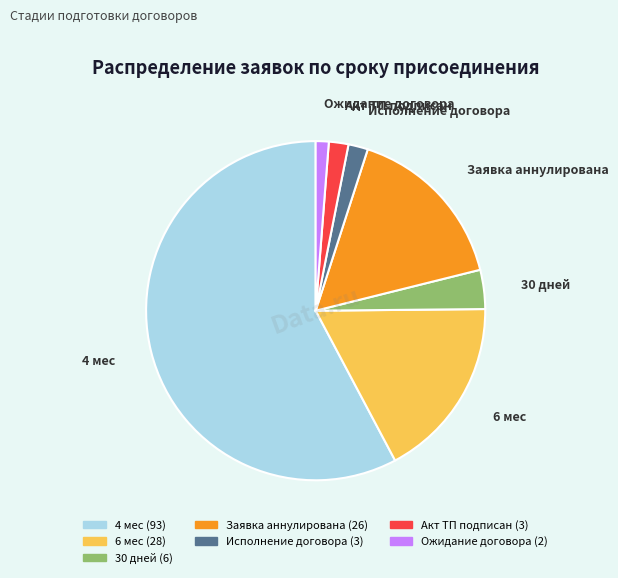

Is there a majority slice in this chart?

Yes